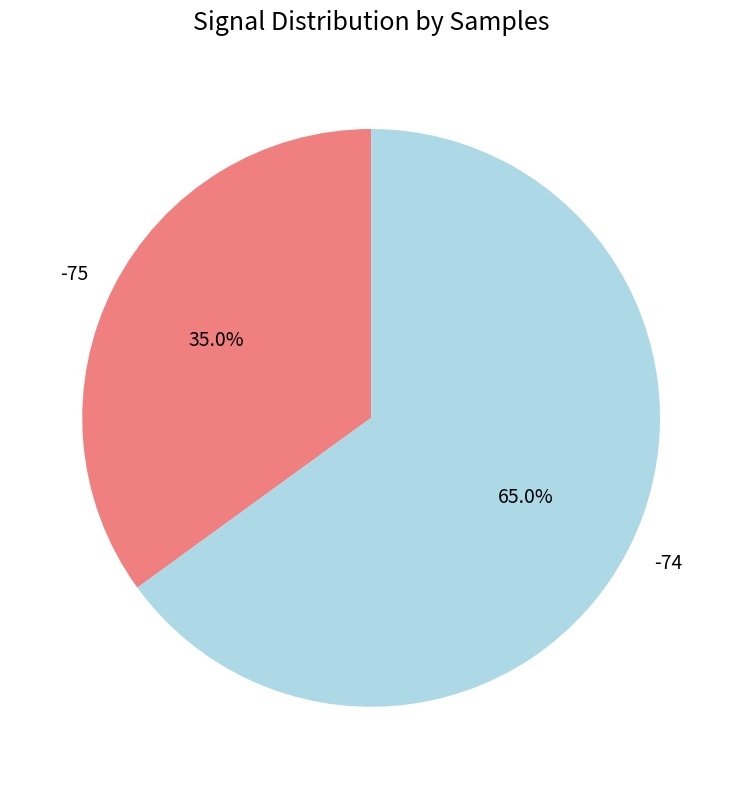

What is the smallest slice in the pie chart?

-75